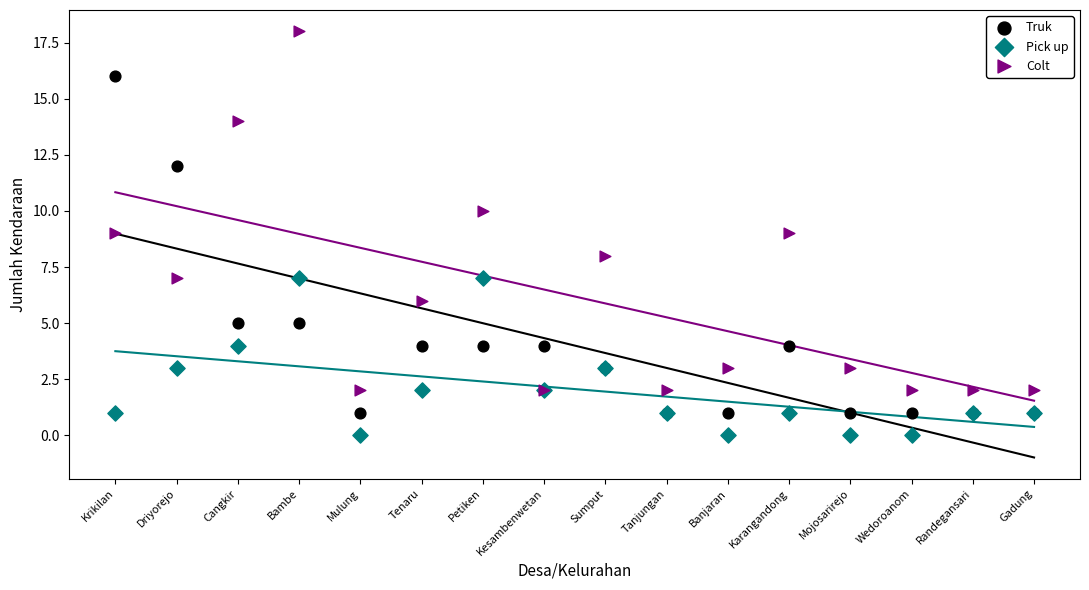

Which series contains the lowest Y value?

Pick up